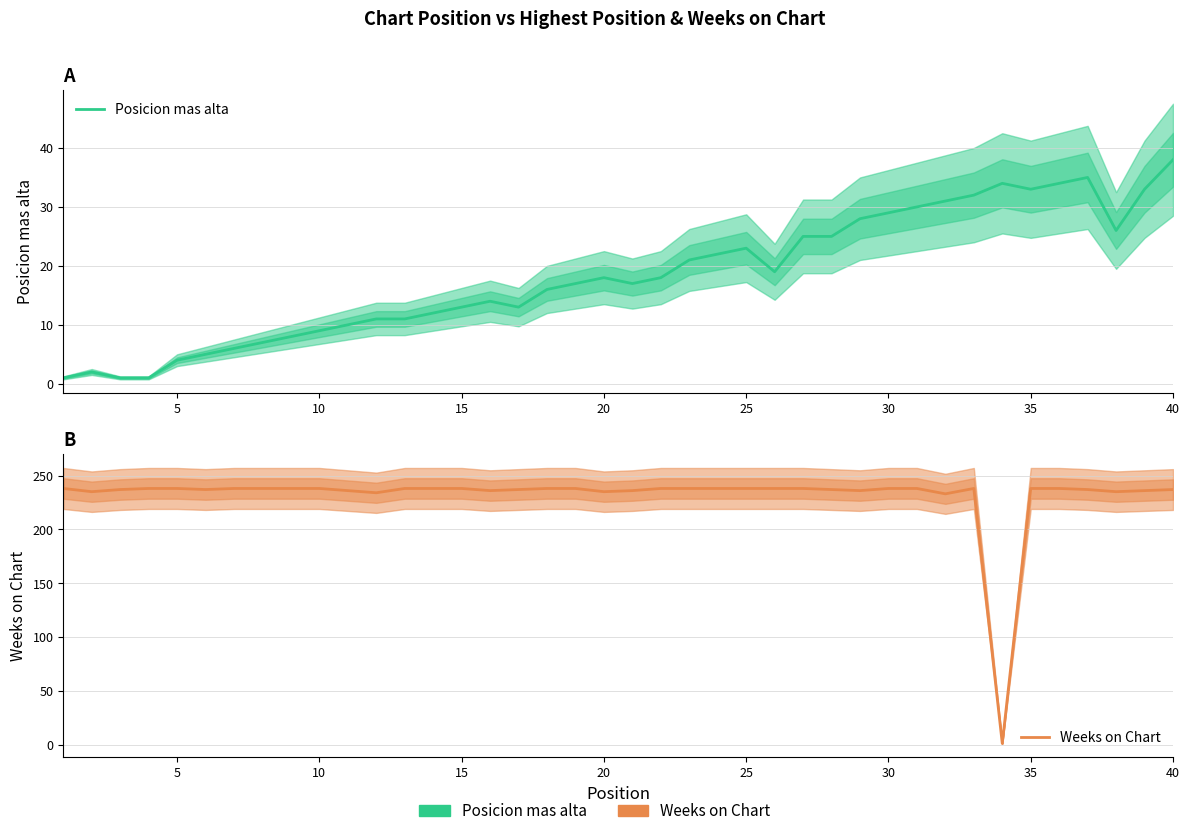

After their last crossing, which series has the higher values: Weeks on Chart or Posicion mas alta?

Weeks on Chart